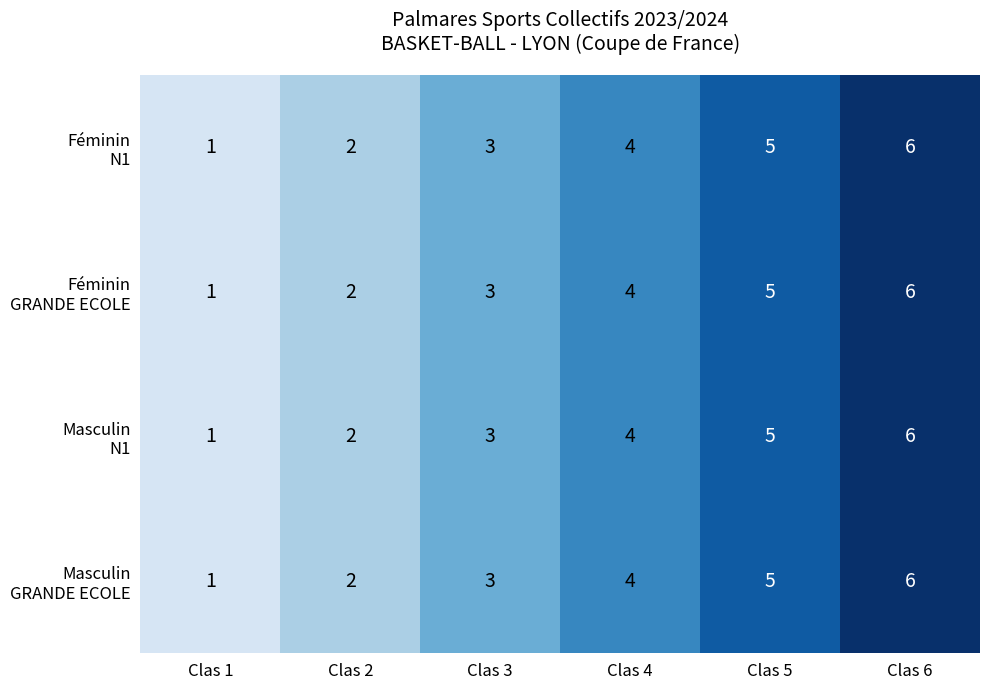

What is the greatest value displayed?

6